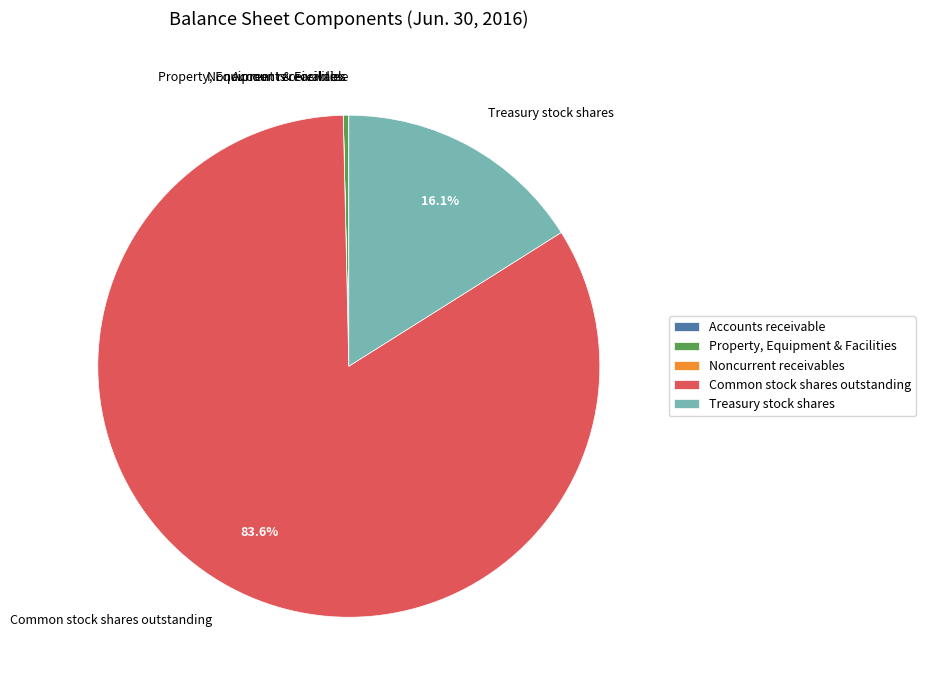

What percentage is NOT represented by Common stock shares outstanding?

16.4%